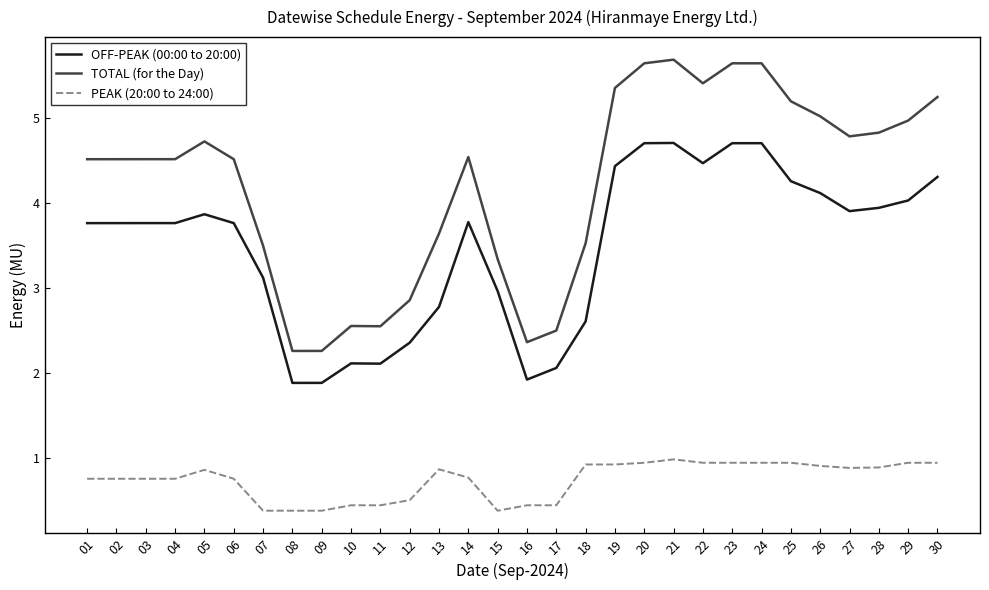

Rank the series at 07 from highest to lowest value.

TOTAL (for the Day), OFF-PEAK (00:00 to 20:00), PEAK (20:00 to 24:00)